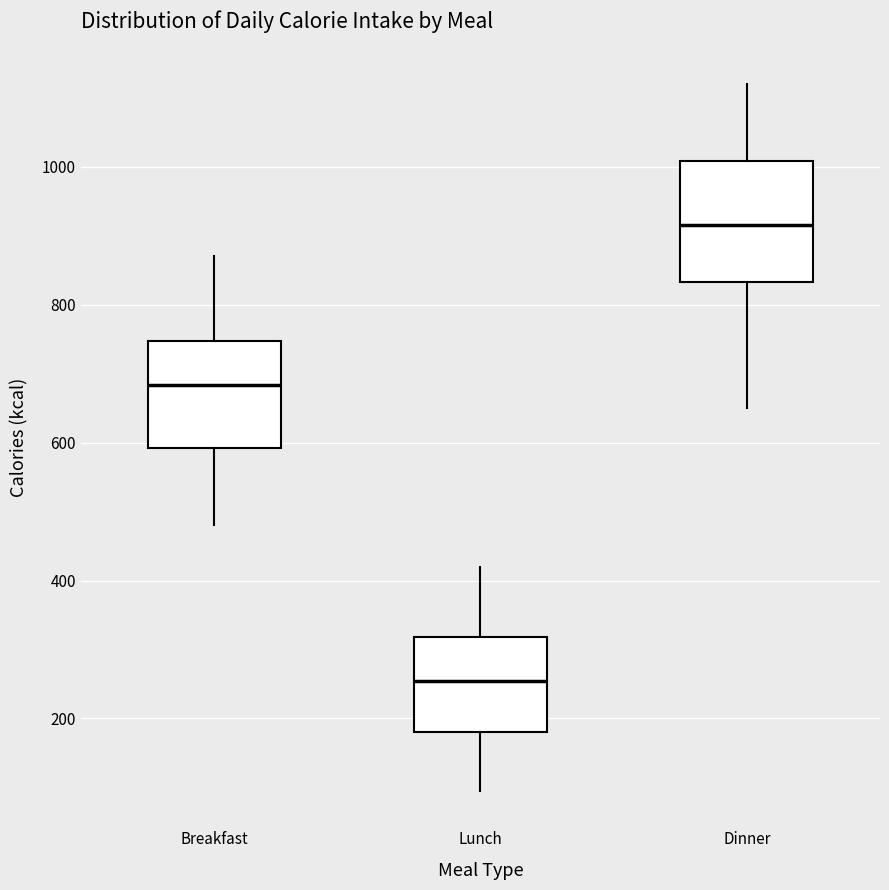

Which box has the lowest median line?

Lunch